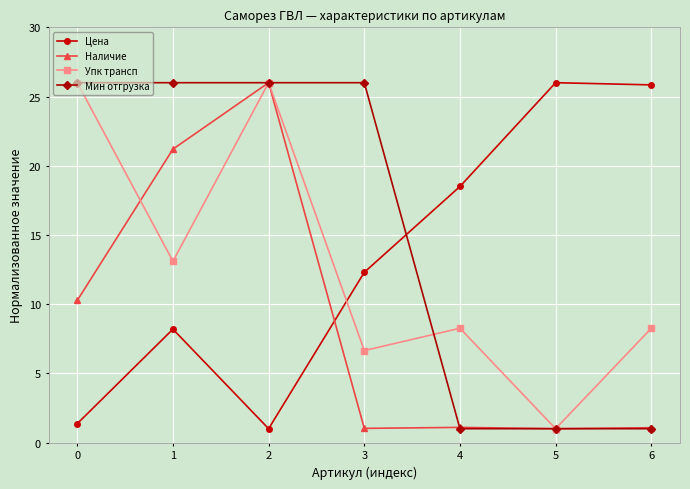

How many lines are shown in the chart?

4